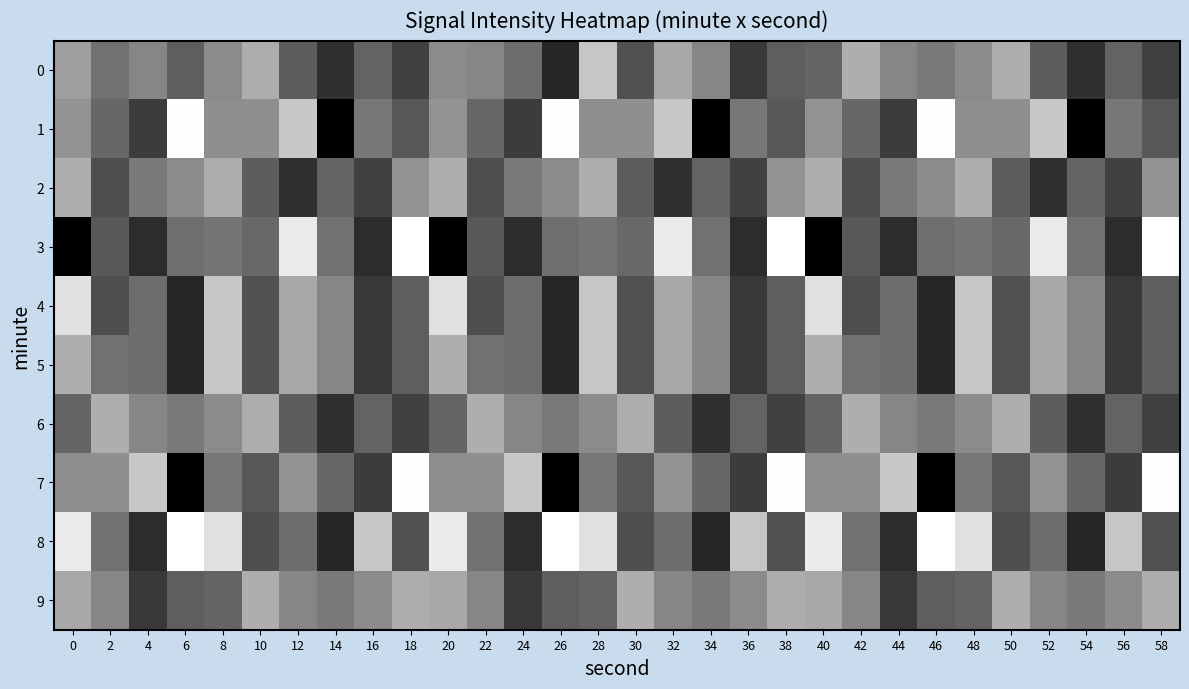

Reading right to left, list all the values displayed in this chart.

0: 58=-119.8	56=-119.2	54=-120.1	52=-119.3	50=-117.9	48=-118.5	46=-118.8	44=-118.6	42=-117.9	40=-119.2	38=-119.3	36=-120.0	34=-118.6	32=-118.0	30=-119.5	28=-117.4	26=-120.3	24=-119.0	22=-118.6	20=-118.5	18=-119.8	16=-119.2	14=-120.1	12=-119.3	10=-117.9	8=-118.5	6=-119.3	4=-118.6	2=-118.9	0=-118.2
1: 58=-119.4	56=-118.8	54=-121.0	52=-117.4	50=-118.4	48=-118.4	46=-116.5	44=-119.9	42=-119.1	40=-118.3	38=-119.4	36=-118.8	34=-121.0	32=-117.4	30=-118.4	28=-118.4	26=-116.5	24=-119.9	22=-119.1	20=-118.3	18=-119.4	16=-118.8	14=-121.0	12=-117.4	10=-118.4	8=-118.4	6=-116.5	4=-119.9	2=-119.1	0=-118.3
2: 58=-118.3	56=-119.8	54=-119.2	52=-120.1	50=-119.3	48=-117.9	46=-118.5	44=-118.8	42=-119.6	40=-117.9	38=-118.3	36=-119.8	34=-119.2	32=-120.1	30=-119.3	28=-117.9	26=-118.5	24=-118.8	22=-119.6	20=-117.9	18=-118.3	16=-119.8	14=-119.2	12=-120.1	10=-119.3	8=-117.9	6=-118.5	4=-118.8	2=-119.6	0=-117.9
3: 58=-116.4	56=-120.1	54=-118.9	52=-116.8	50=-119.1	48=-118.9	46=-119.0	44=-120.1	42=-119.4	40=-120.9	38=-116.4	36=-120.1	34=-118.9	32=-116.8	30=-119.1	28=-118.9	26=-119.0	24=-120.1	22=-119.4	20=-120.9	18=-116.4	16=-120.1	14=-118.9	12=-116.8	10=-119.1	8=-118.9	6=-119.0	4=-120.1	2=-119.4	0=-120.9
4: 58=-119.3	56=-120.0	54=-118.6	52=-118.0	50=-119.5	48=-117.4	46=-120.3	44=-119.0	42=-119.6	40=-117.0	38=-119.3	36=-120.0	34=-118.6	32=-118.0	30=-119.5	28=-117.4	26=-120.3	24=-119.0	22=-119.6	20=-117.0	18=-119.3	16=-120.0	14=-118.6	12=-118.0	10=-119.5	8=-117.4	6=-120.3	4=-119.0	2=-119.6	0=-117.0
5: 58=-119.3	56=-120.0	54=-118.6	52=-118.0	50=-119.5	48=-117.4	46=-120.3	44=-119.0	42=-118.9	40=-117.9	38=-119.3	36=-120.0	34=-118.6	32=-118.0	30=-119.5	28=-117.4	26=-120.3	24=-119.0	22=-118.9	20=-117.9	18=-119.3	16=-120.0	14=-118.6	12=-118.0	10=-119.5	8=-117.4	6=-120.3	4=-119.0	2=-118.9	0=-117.9
6: 58=-119.8	56=-119.2	54=-120.1	52=-119.3	50=-117.9	48=-118.5	46=-118.8	44=-118.6	42=-117.9	40=-119.2	38=-119.8	36=-119.2	34=-120.1	32=-119.3	30=-117.9	28=-118.5	26=-118.8	24=-118.6	22=-117.9	20=-119.2	18=-119.8	16=-119.2	14=-120.1	12=-119.3	10=-117.9	8=-118.5	6=-118.8	4=-118.6	2=-117.9	0=-119.2
7: 58=-116.5	56=-119.9	54=-119.1	52=-118.3	50=-119.4	48=-118.8	46=-121.0	44=-117.4	42=-118.4	40=-118.4	38=-116.5	36=-119.9	34=-119.1	32=-118.3	30=-119.4	28=-118.8	26=-121.0	24=-117.4	22=-118.4	20=-118.4	18=-116.5	16=-119.9	14=-119.1	12=-118.3	10=-119.4	8=-118.8	6=-121.0	4=-117.4	2=-118.4	0=-118.4
8: 58=-119.5	56=-117.4	54=-120.3	52=-119.0	50=-119.6	48=-117.0	46=-116.4	44=-120.1	42=-118.9	40=-116.8	38=-119.5	36=-117.4	34=-120.3	32=-119.0	30=-119.6	28=-117.0	26=-116.4	24=-120.1	22=-118.9	20=-116.8	18=-119.5	16=-117.4	14=-120.3	12=-119.0	10=-119.6	8=-117.0	6=-116.4	4=-120.1	2=-118.9	0=-116.8
9: 58=-117.9	56=-118.5	54=-118.8	52=-118.6	50=-117.9	48=-119.2	46=-119.3	44=-120.0	42=-118.6	40=-118.0	38=-117.9	36=-118.5	34=-118.8	32=-118.6	30=-117.9	28=-119.2	26=-119.3	24=-120.0	22=-118.6	20=-118.0	18=-117.9	16=-118.5	14=-118.8	12=-118.6	10=-117.9	8=-119.2	6=-119.3	4=-120.0	2=-118.6	0=-118.0